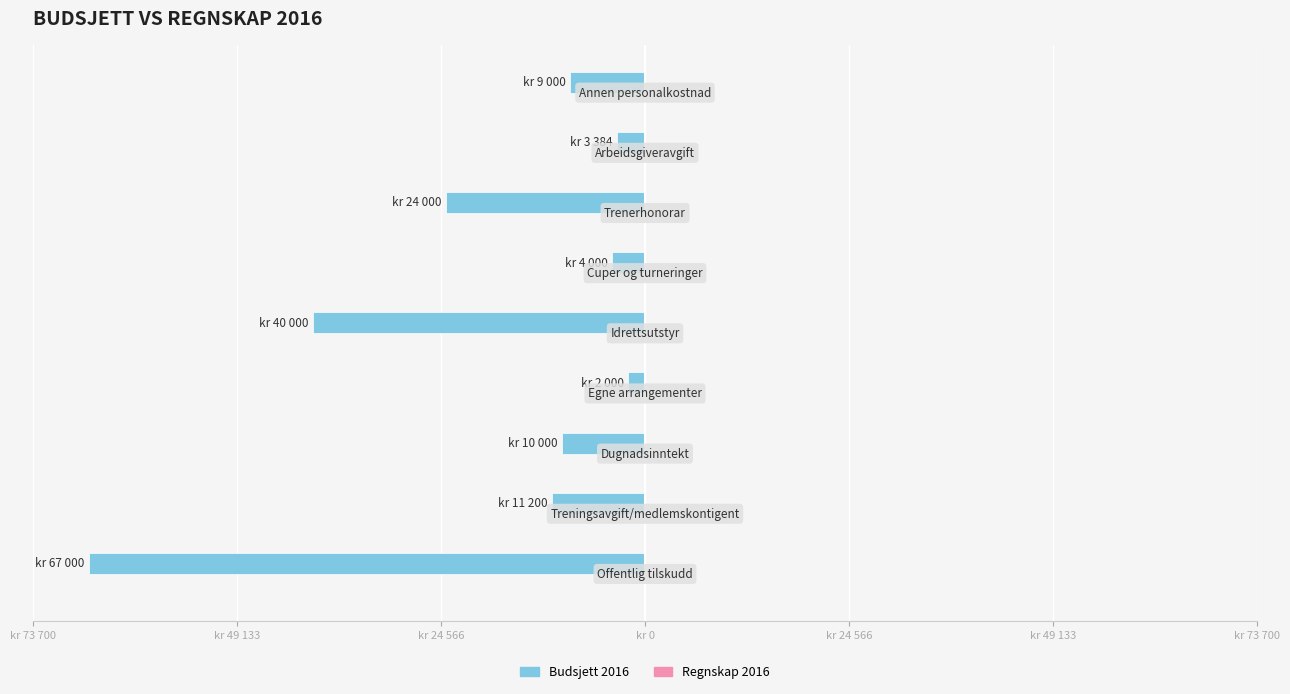

Does the chart contain any negative values?

Yes